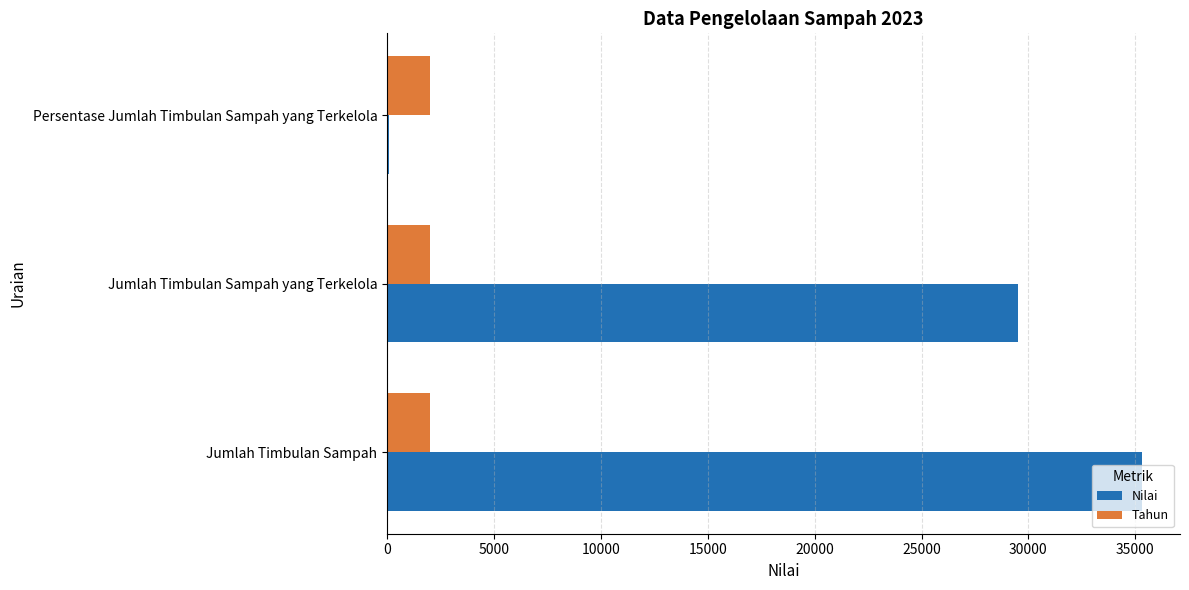

What is the sum of the Nilai values at Jumlah Timbulan Sampah yang Terkelola and Jumlah Timbulan Sampah?

64813.9